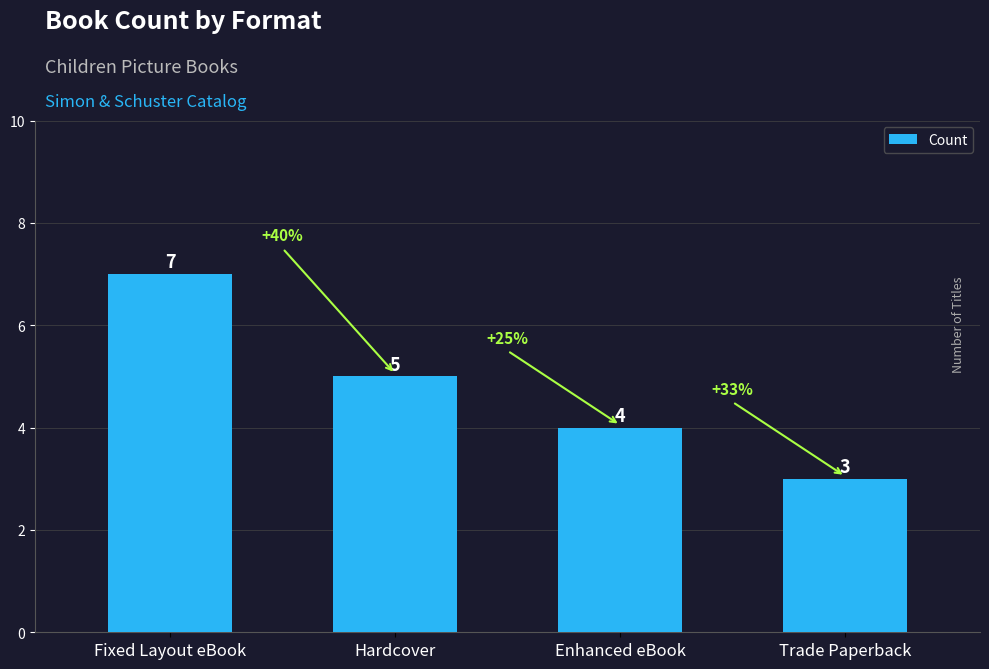

Is it true that the value at Hardcover is 2?

False